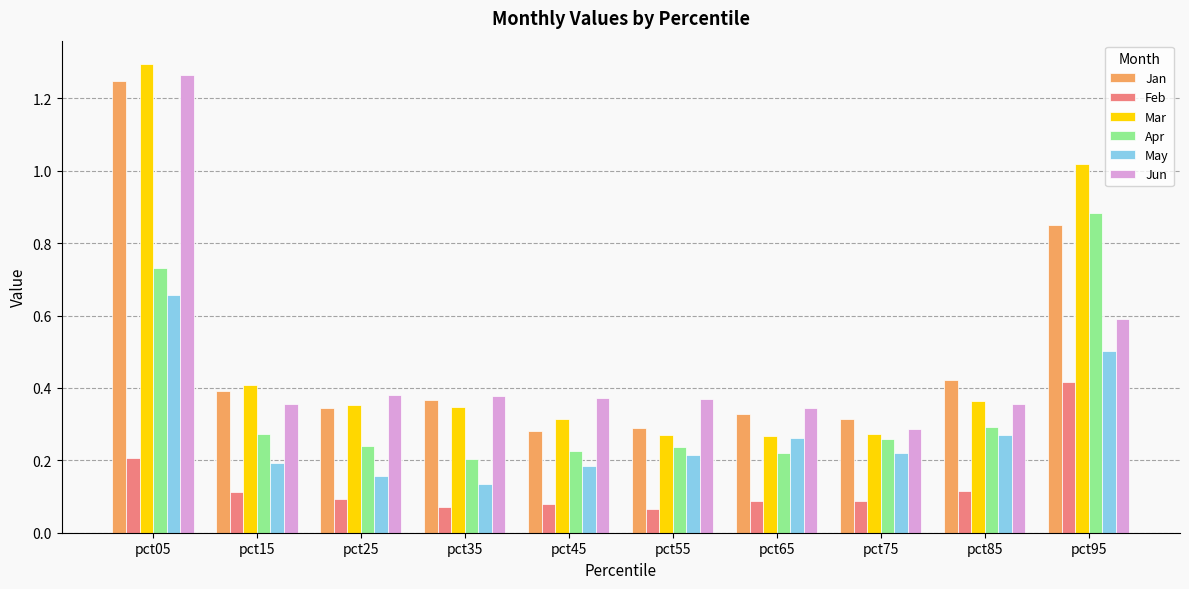

The Jan series shows 0.7 at pct85. True or false?

False